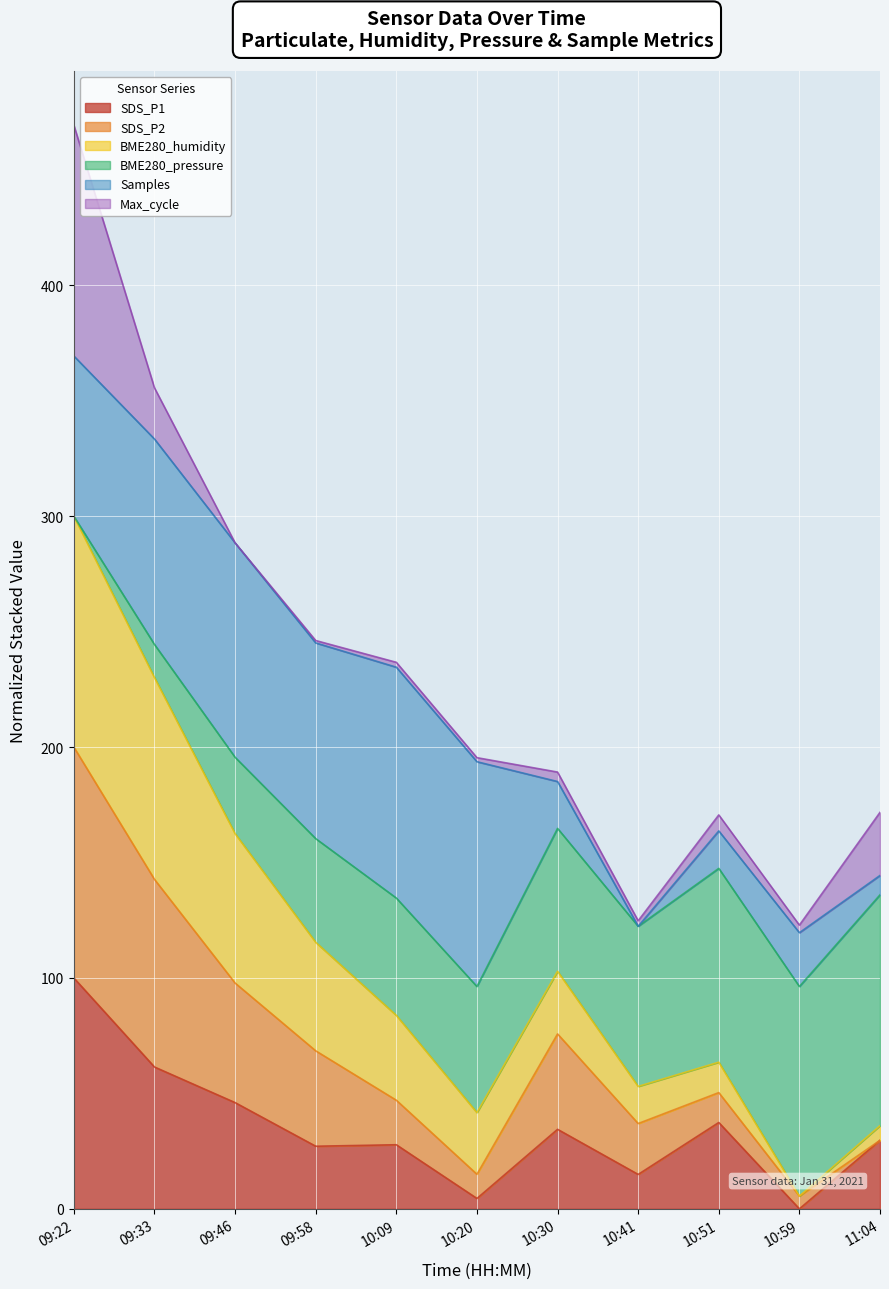

At which label does SDS_P1 reach its peak?

09:22